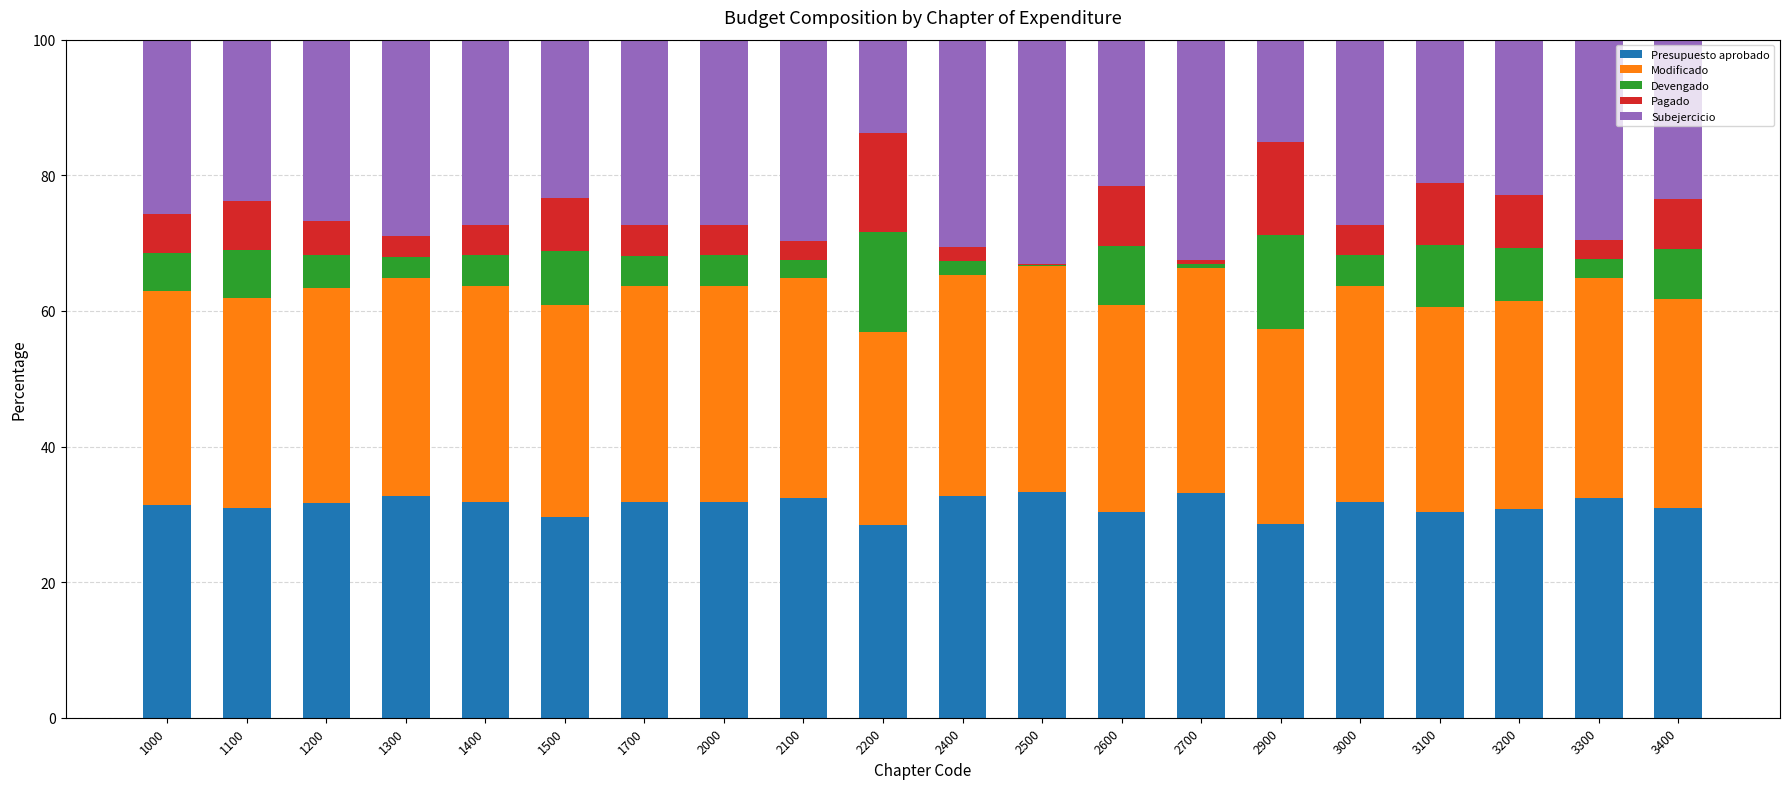

What are all the series names shown in the legend?

Presupuesto aprobado, Modificado, Devengado, Pagado, Subejercicio